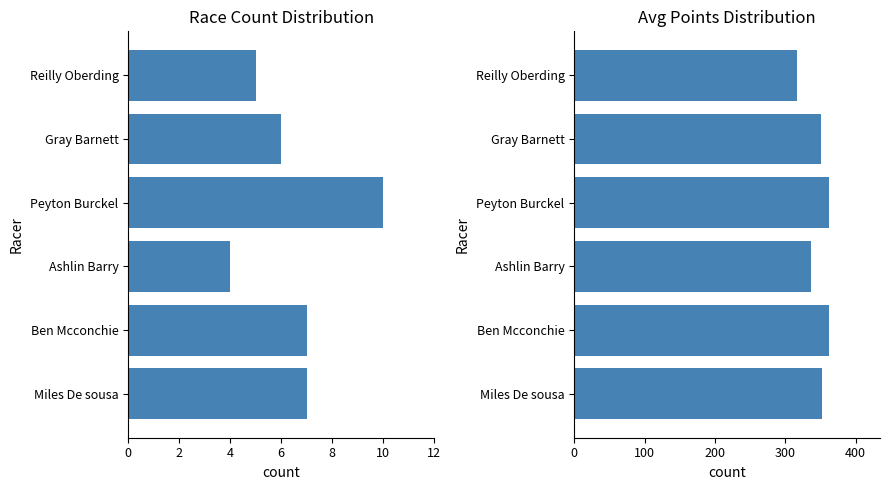

Which series has the widest spread of values?

Avg Points